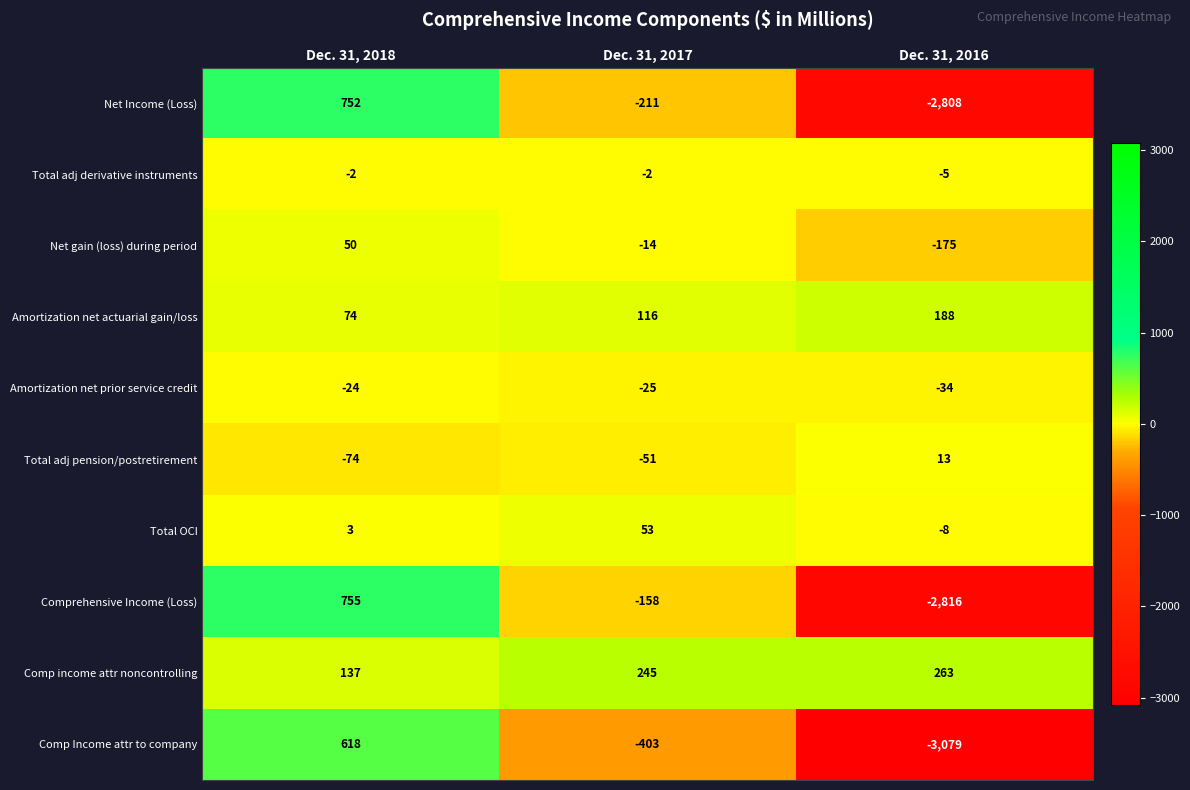

The Net gain (loss) during period series shows -46 at Dec. 31, 2016. True or false?

False